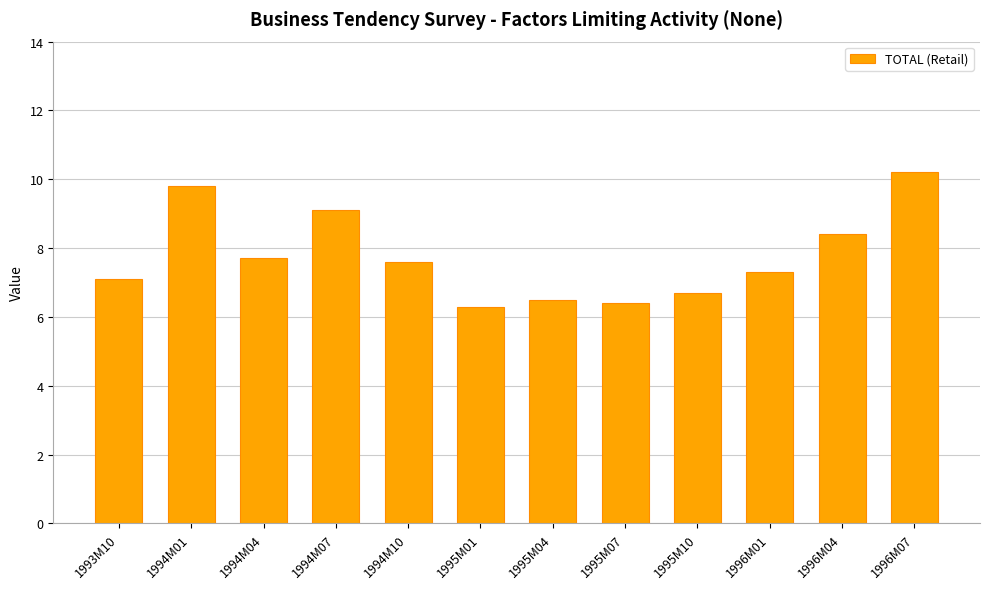

What is the minimum value shown in the chart?

6.3